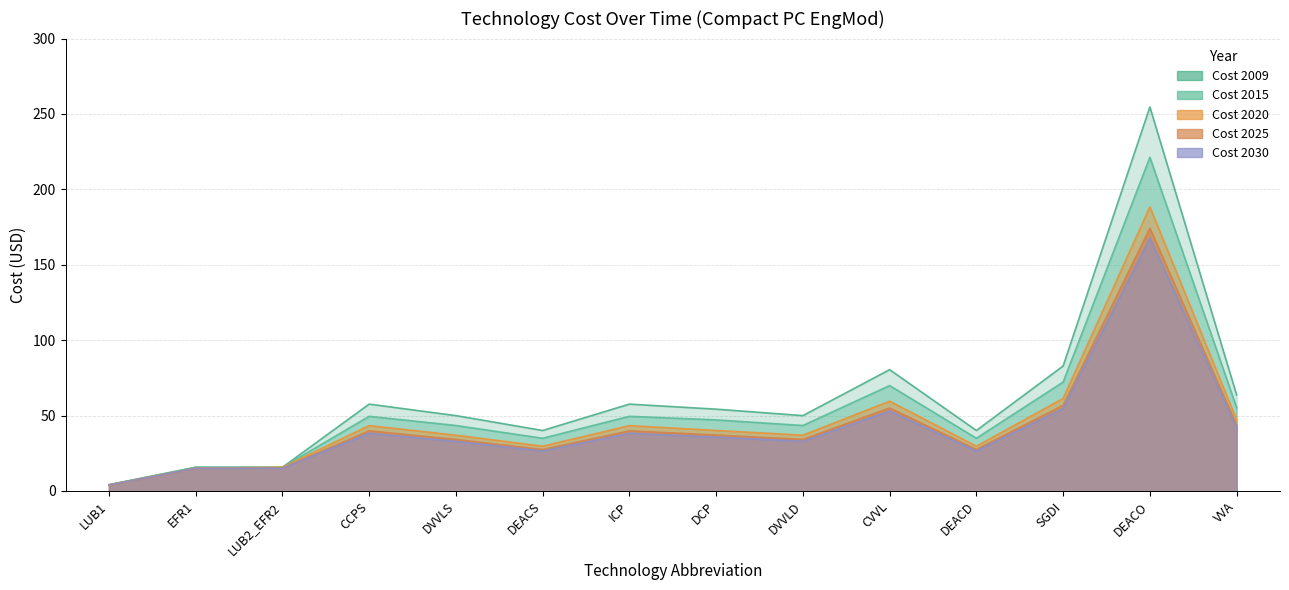

What is the total value across all series at DCP?

214.4